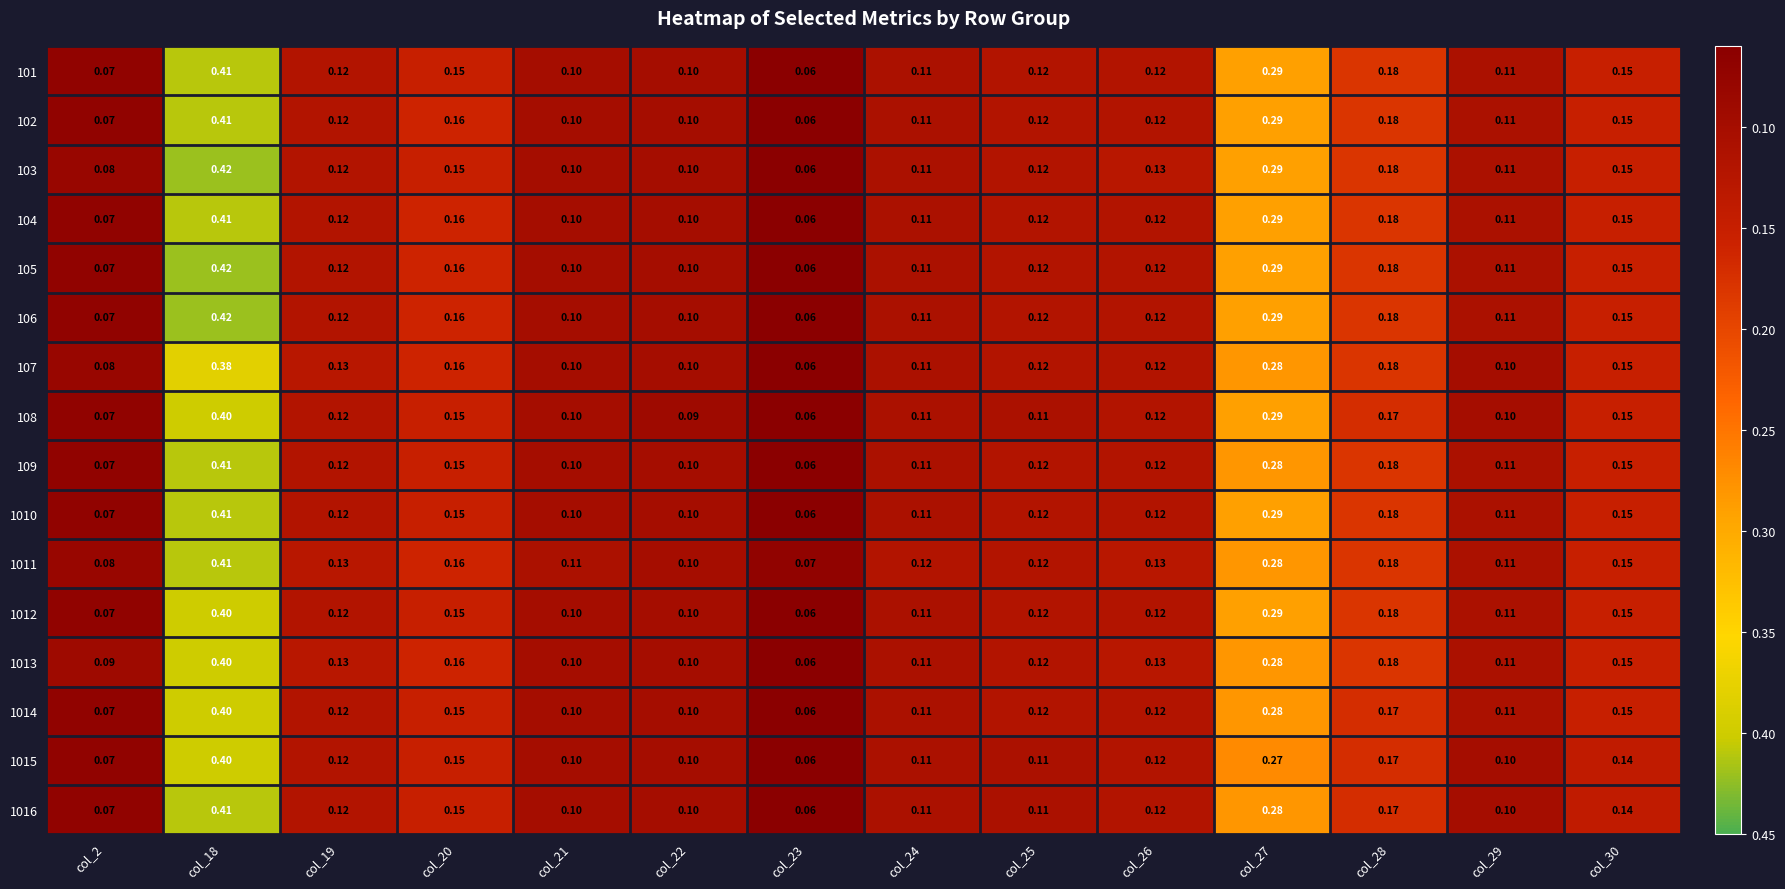

How many series are shown in this chart?

16